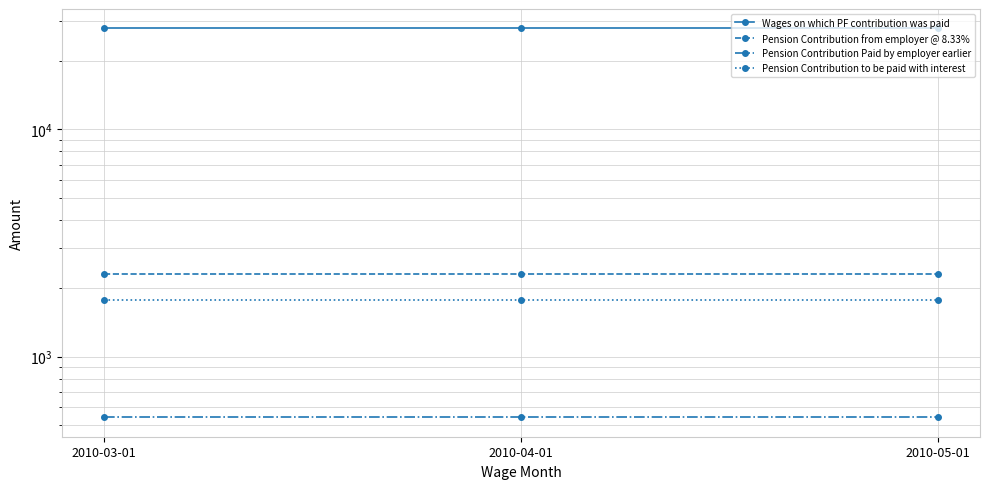

What is the total value across all series at 2010-04-01?

32468.8